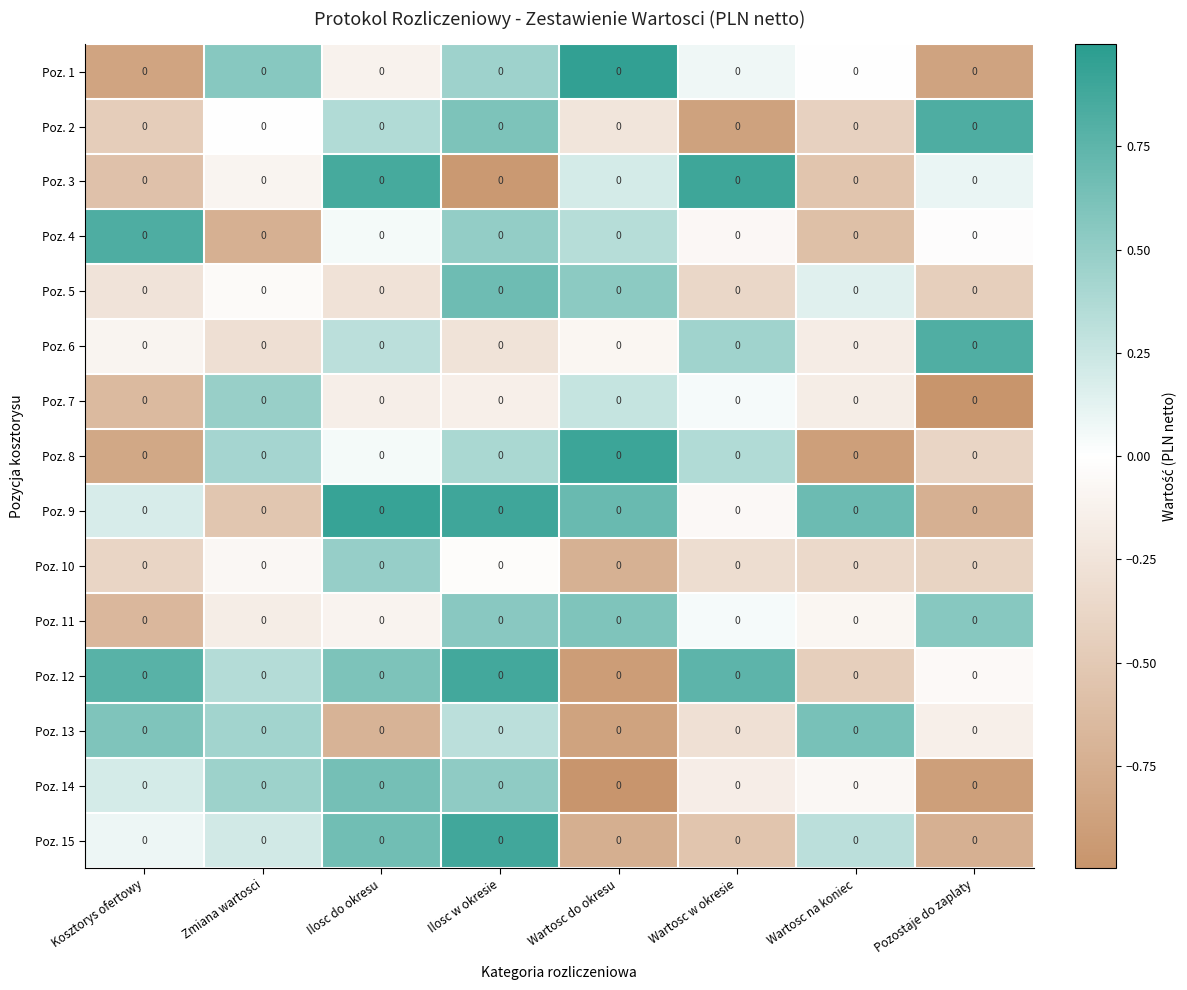

Which series has the largest range (max minus min)?

Poz. 3